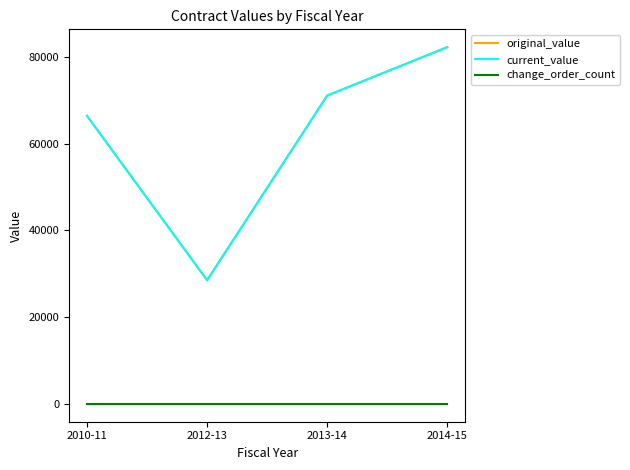

What is the label of the 4th point from the right?

2010-11